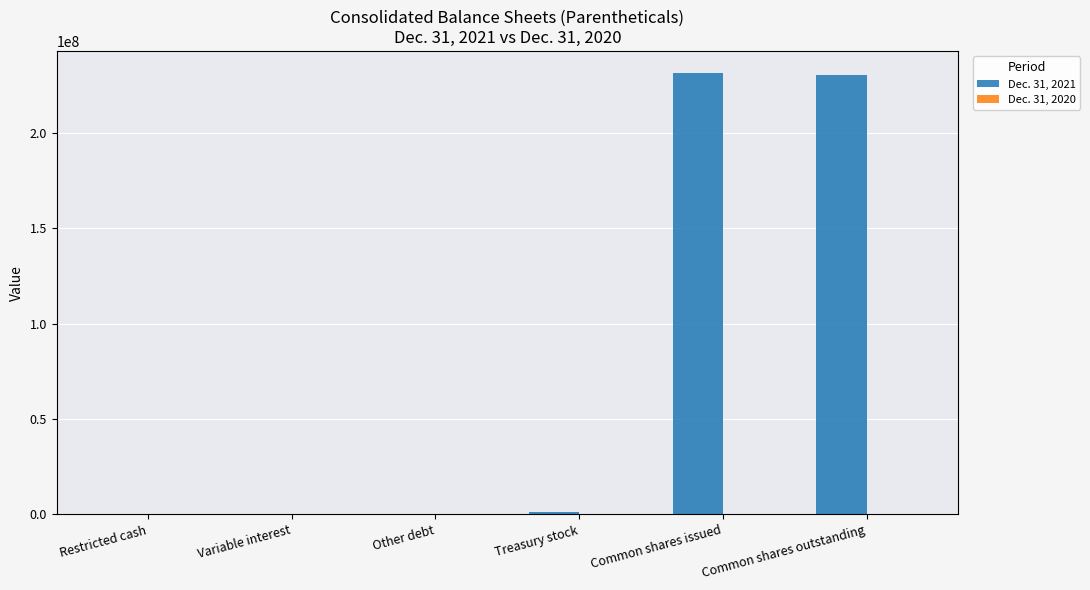

What is the total value across all series at Common shares outstanding?

230482448